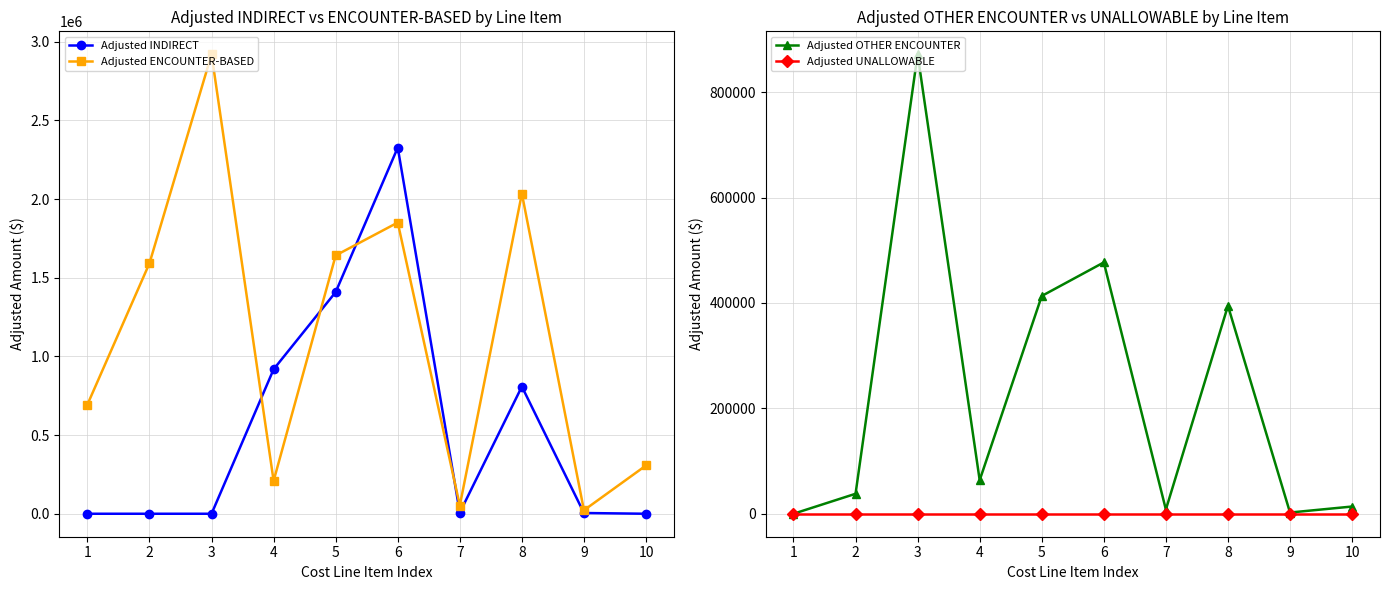

At which label does Adjusted OTHER ENCOUNTER reach its peak?

3